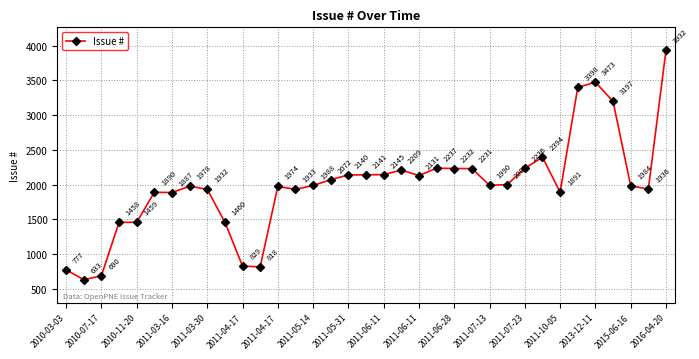

What is the difference between the maximum and minimum values?

3299